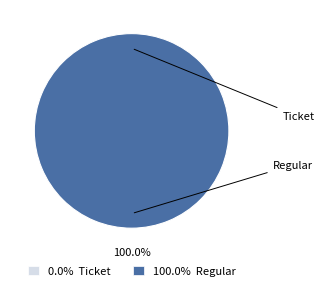

Is it true that Regular is 100% of the pie?

True